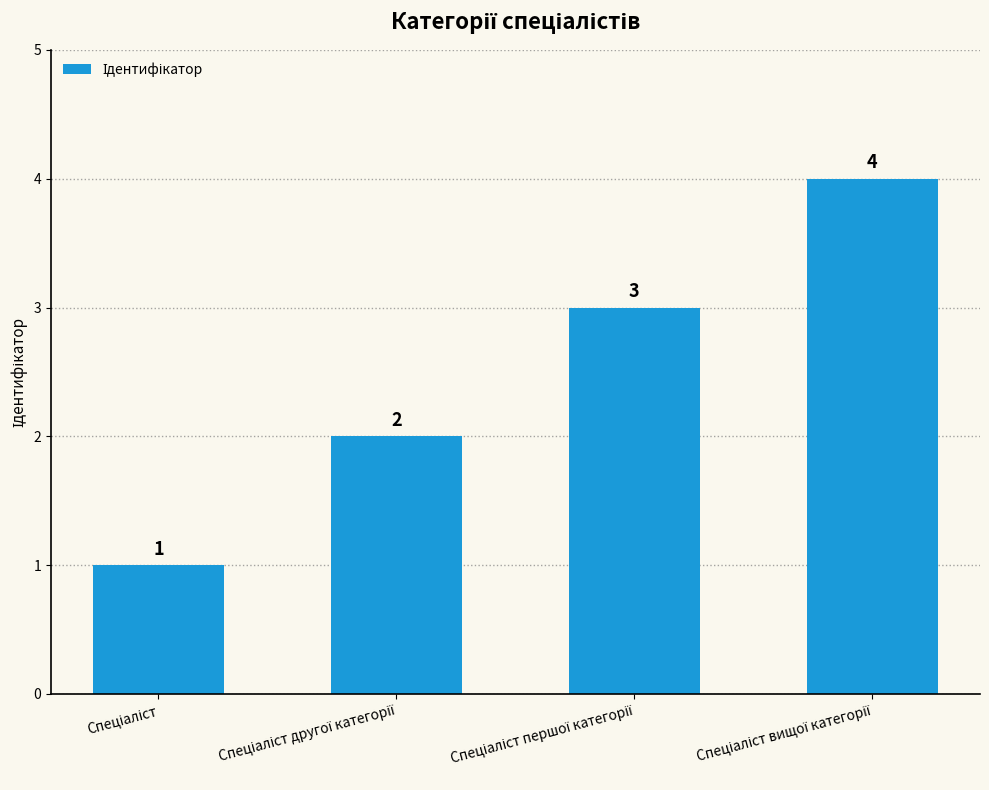

What is the maximum value shown in the chart?

4